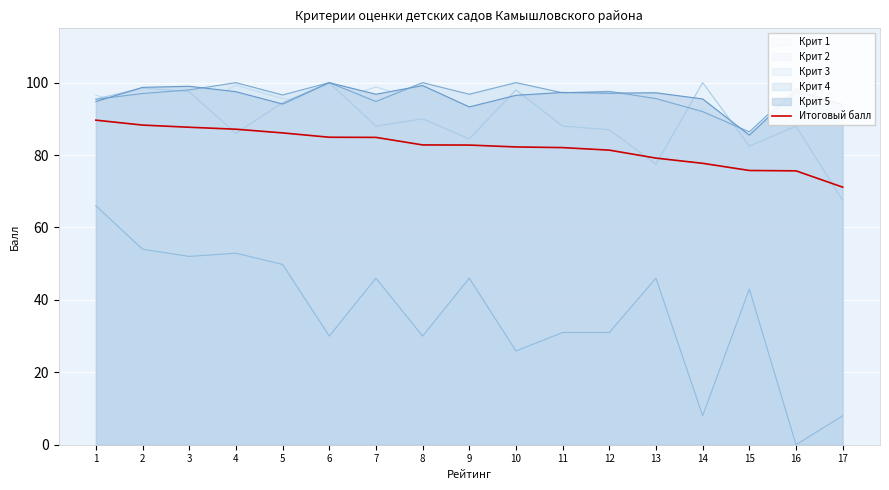

Is it true that the value at 5 is 51.9?

False